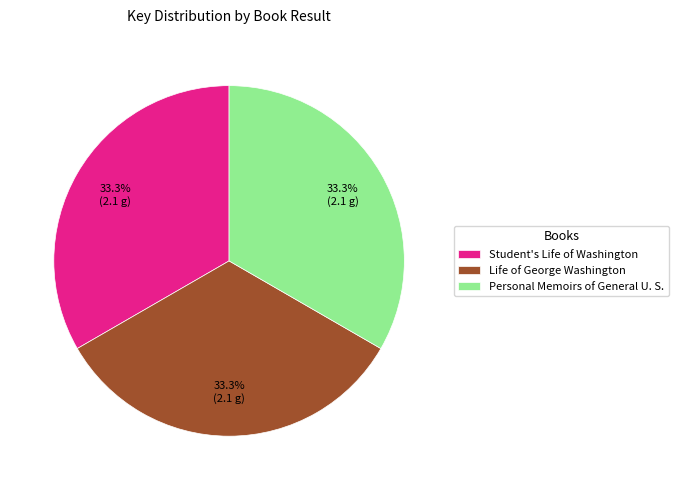

Does any single category account for the majority?

No